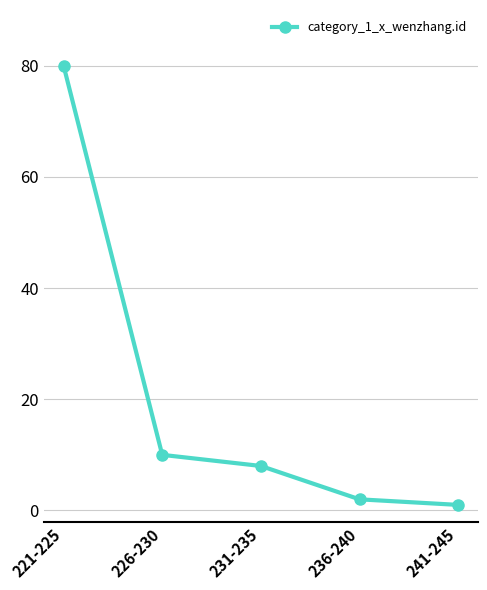

True or false: the data has more than 0 interior local peaks.

False